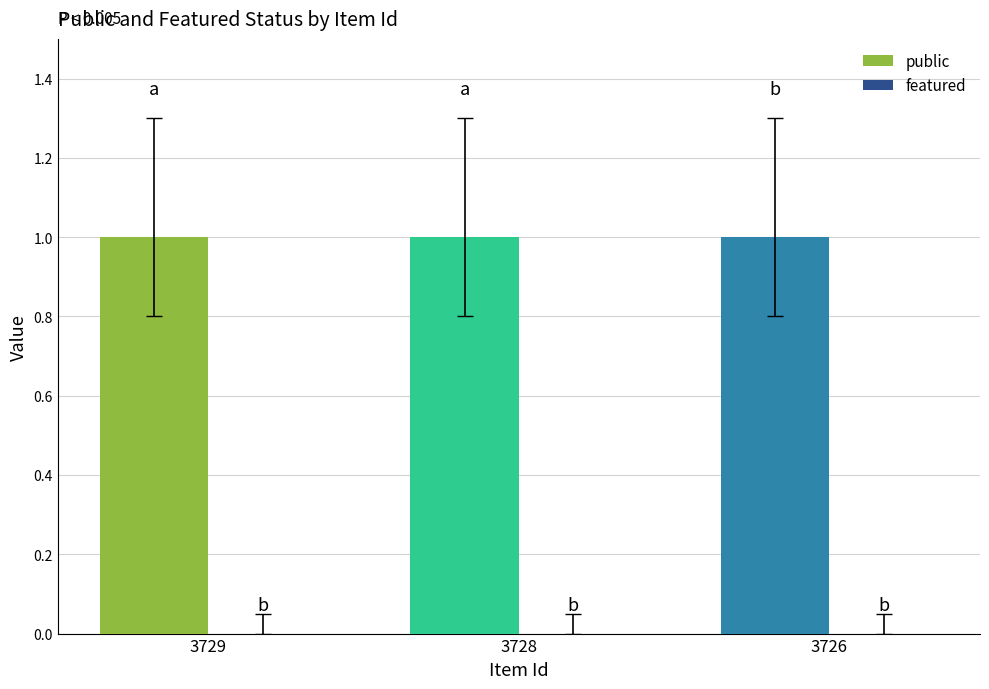

How many bars are there in total?

6